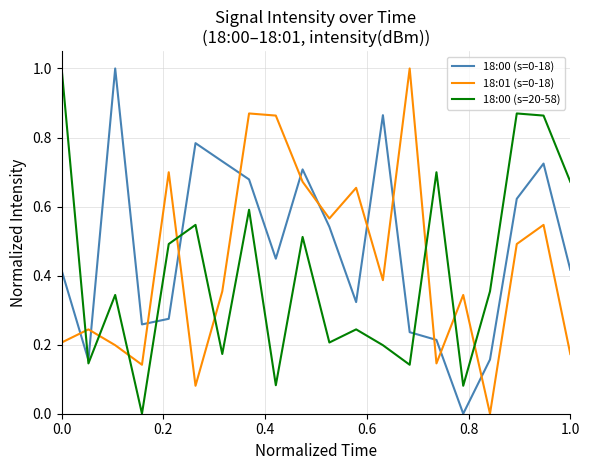

How many intersections are there between 18:00 (s=20-58) and 18:01 (s=0-18)?

8